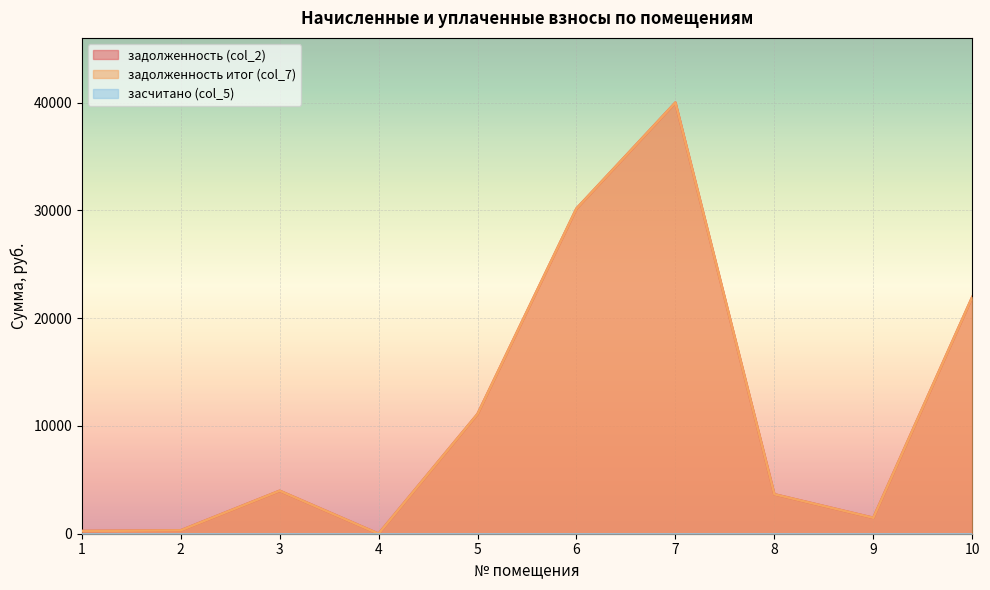

At 9, list the series in order from largest to smallest.

задолженность (col_2), задолженность итог (col_7)